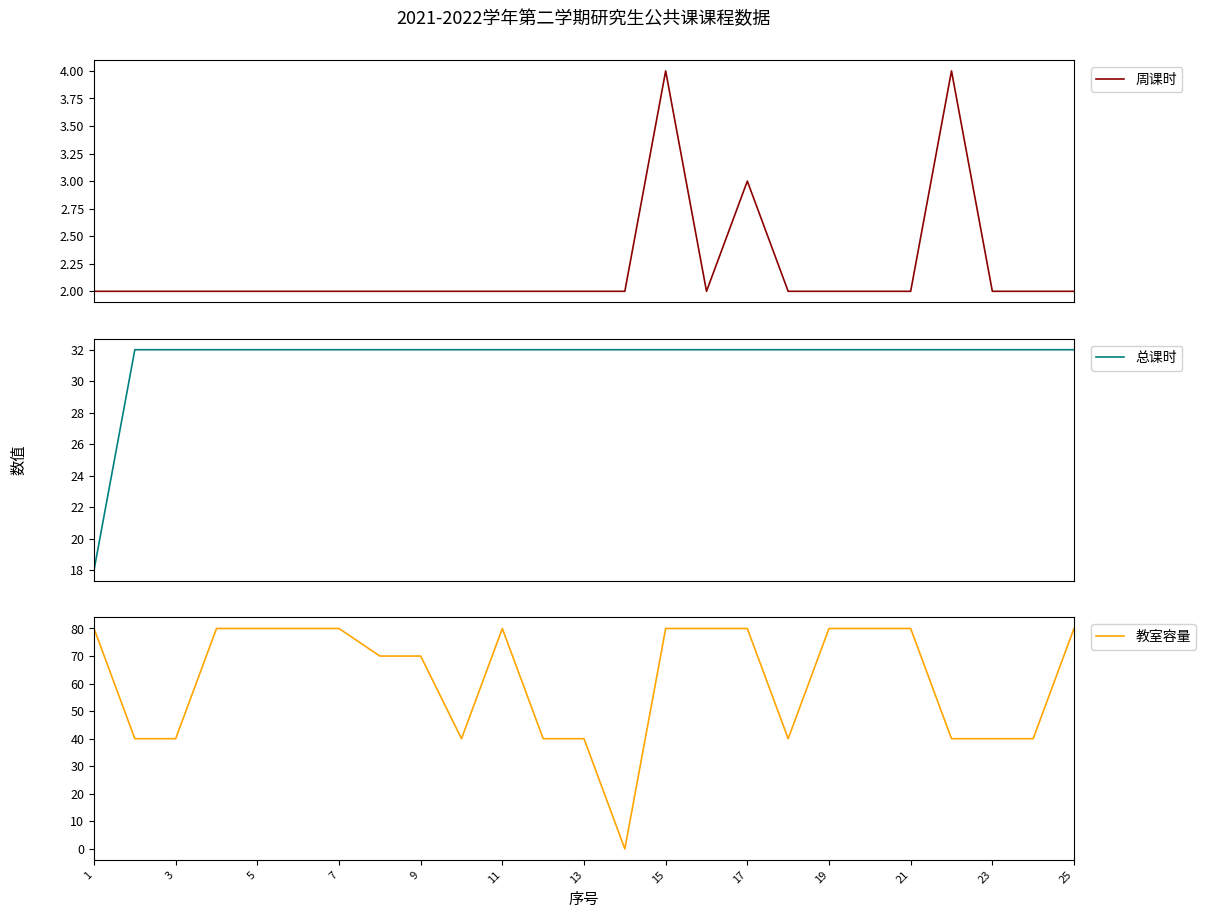

What is the minimum value for 总课时?

18